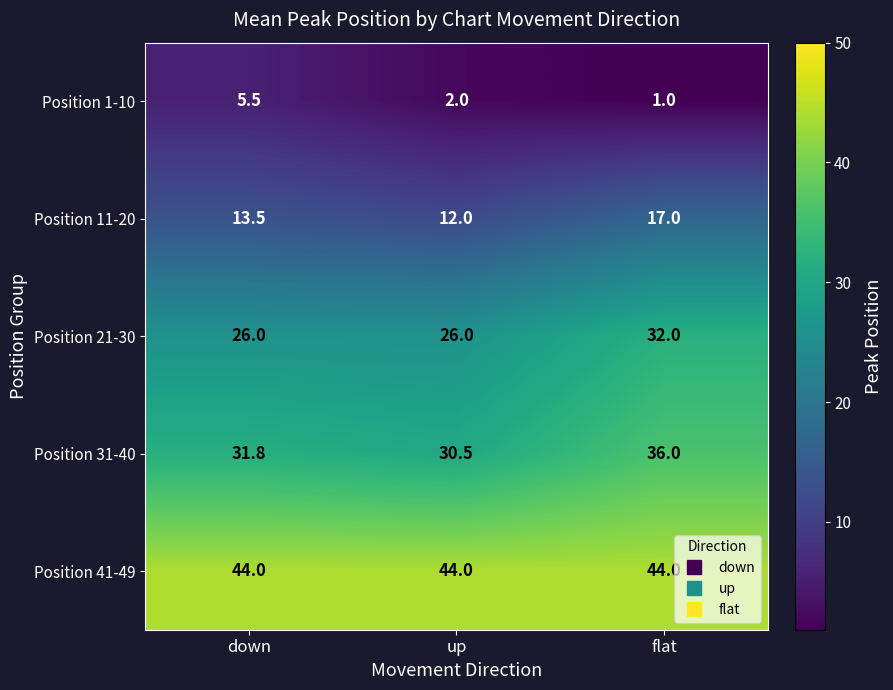

What is the total value across all series at up?

114.5